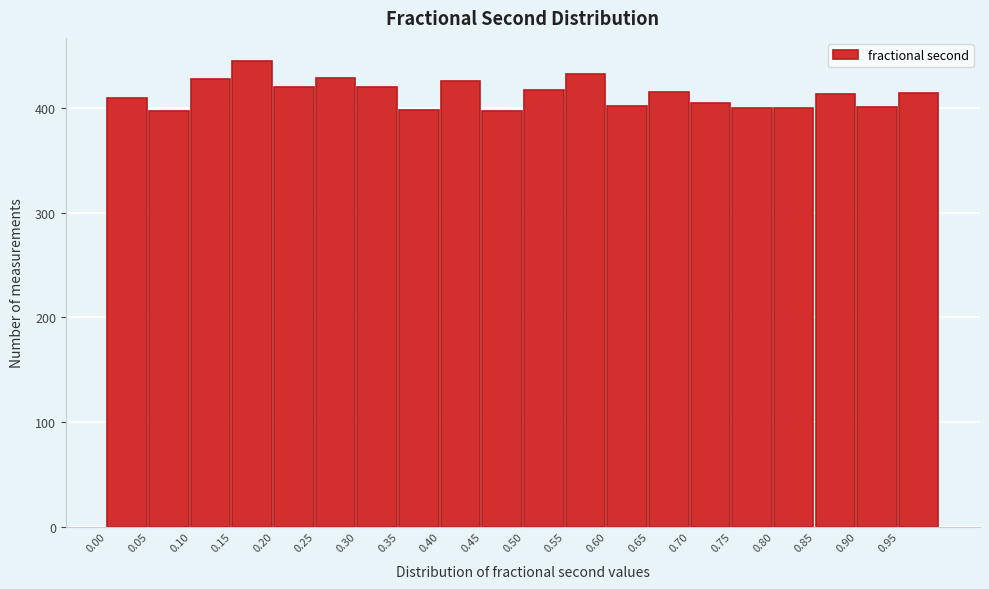

How tall is the bar that spans 0.75 to 0.80 on the x-axis? The values are not printed on the chart, so give them approximately, as read against the axis.

400